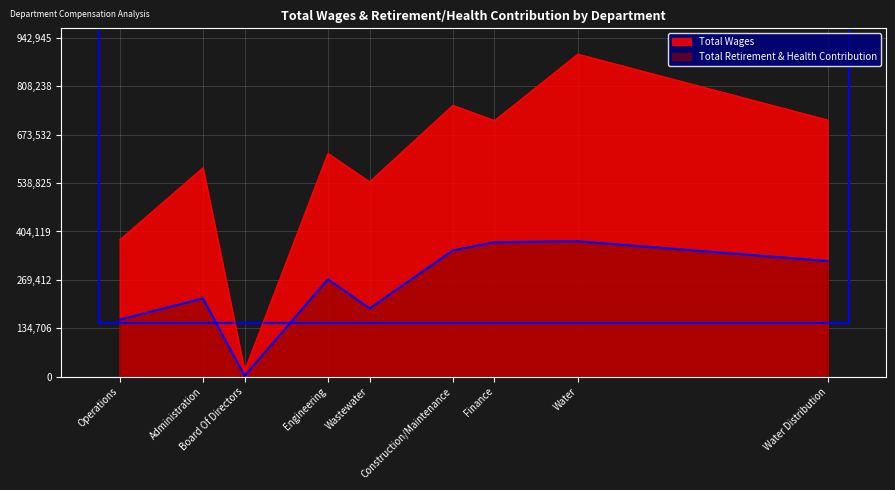

What position from the right is Board Of Directors?

7